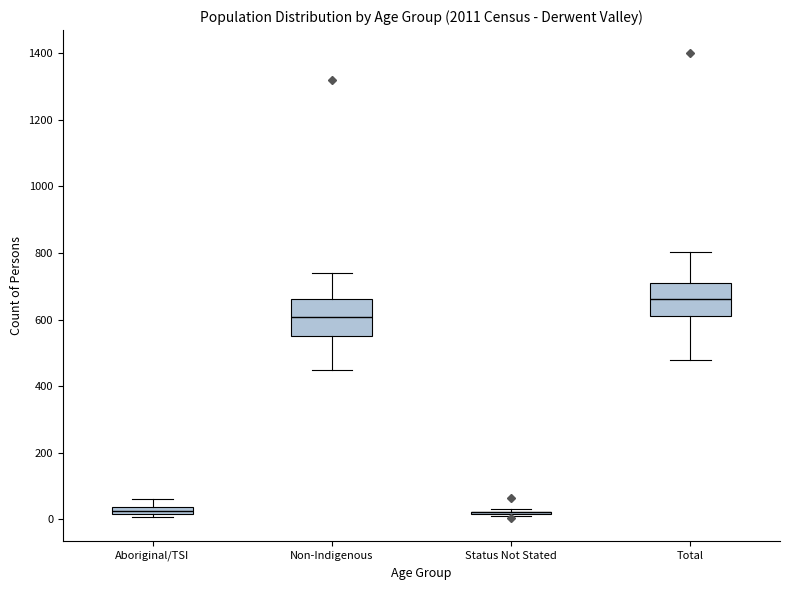

Where is the upper edge of the box for Non-Indigenous on the y-axis? The values are not printed on the chart, so give them approximately, as read against the axis.

660